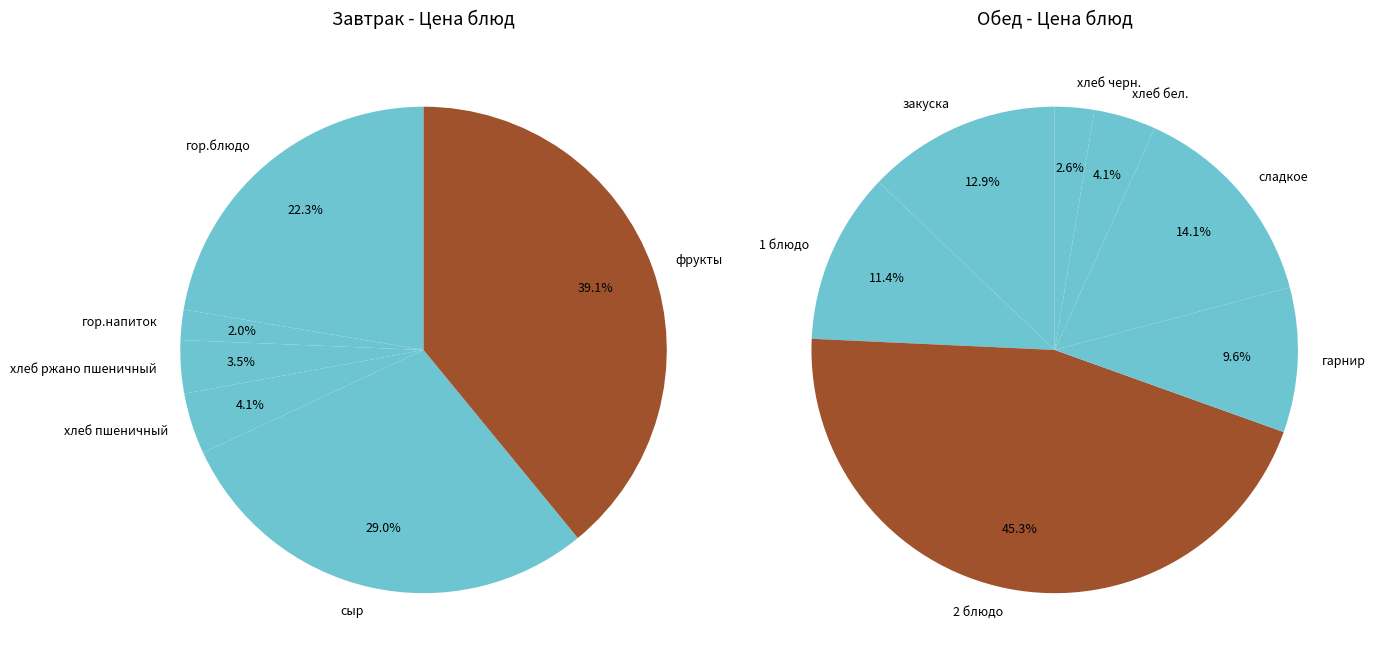

Does хлеб бел. account for over 50% of the chart?

No